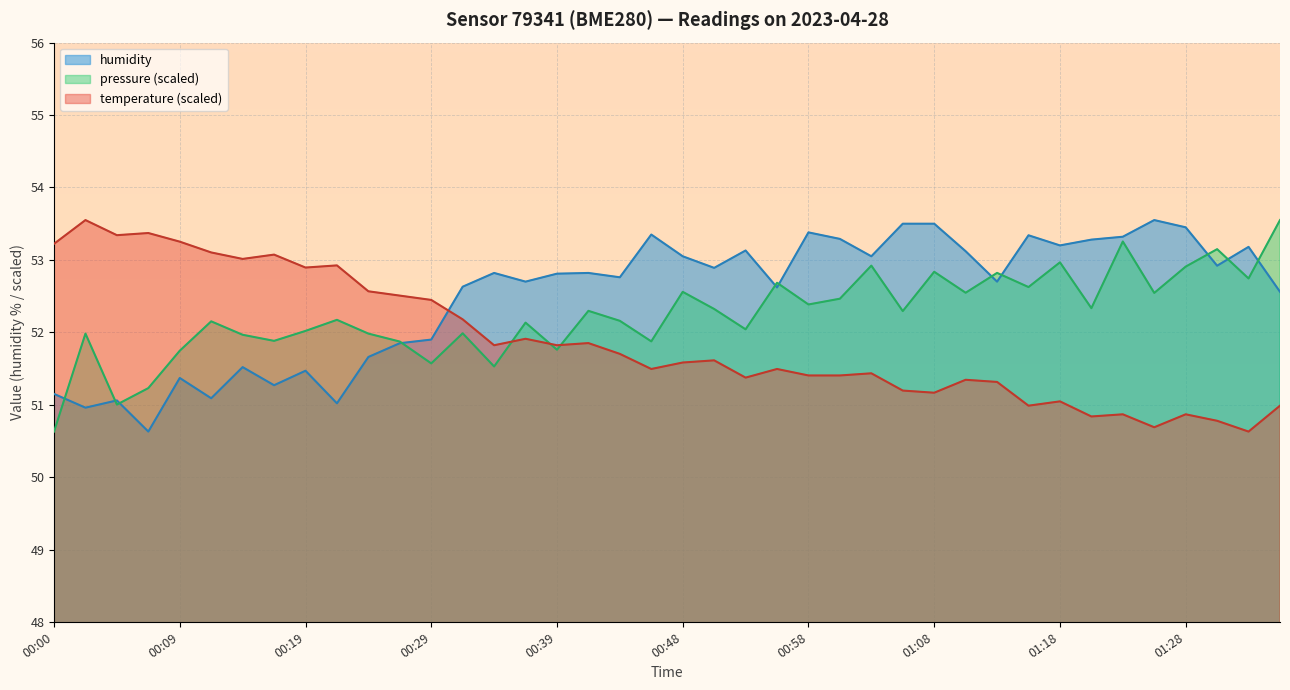

How many lines are shown in the chart?

3